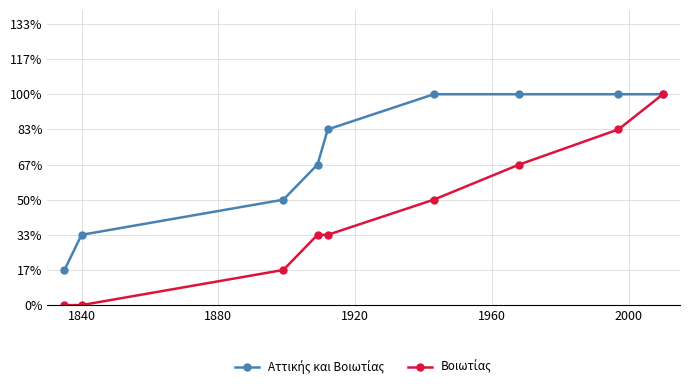

How many values in the Αττικής και Βοιωτίας series are below 5?

4